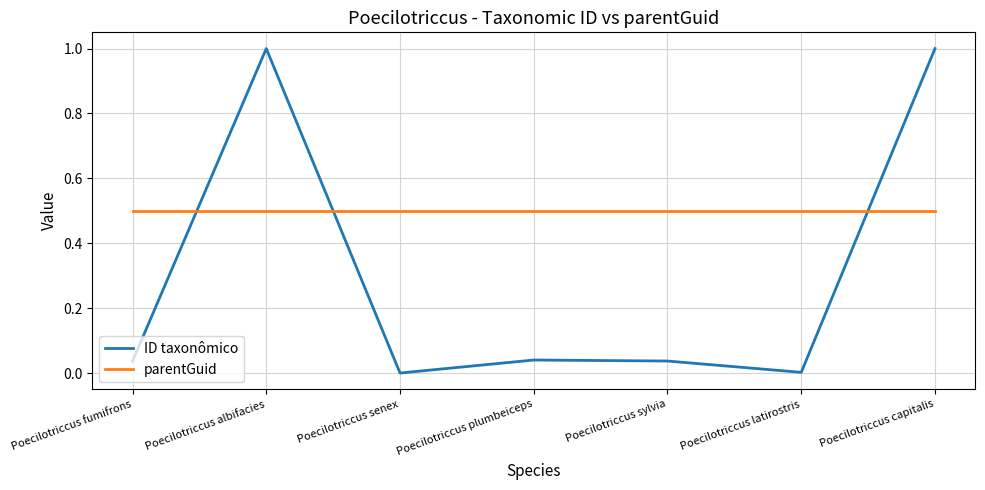

At Poecilotriccus senex, list the series in order from smallest to largest.

ID taxonômico, parentGuid